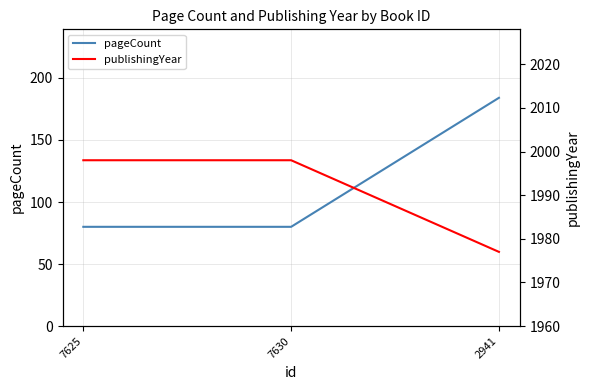

What is the total value across all series at 2941?

2161